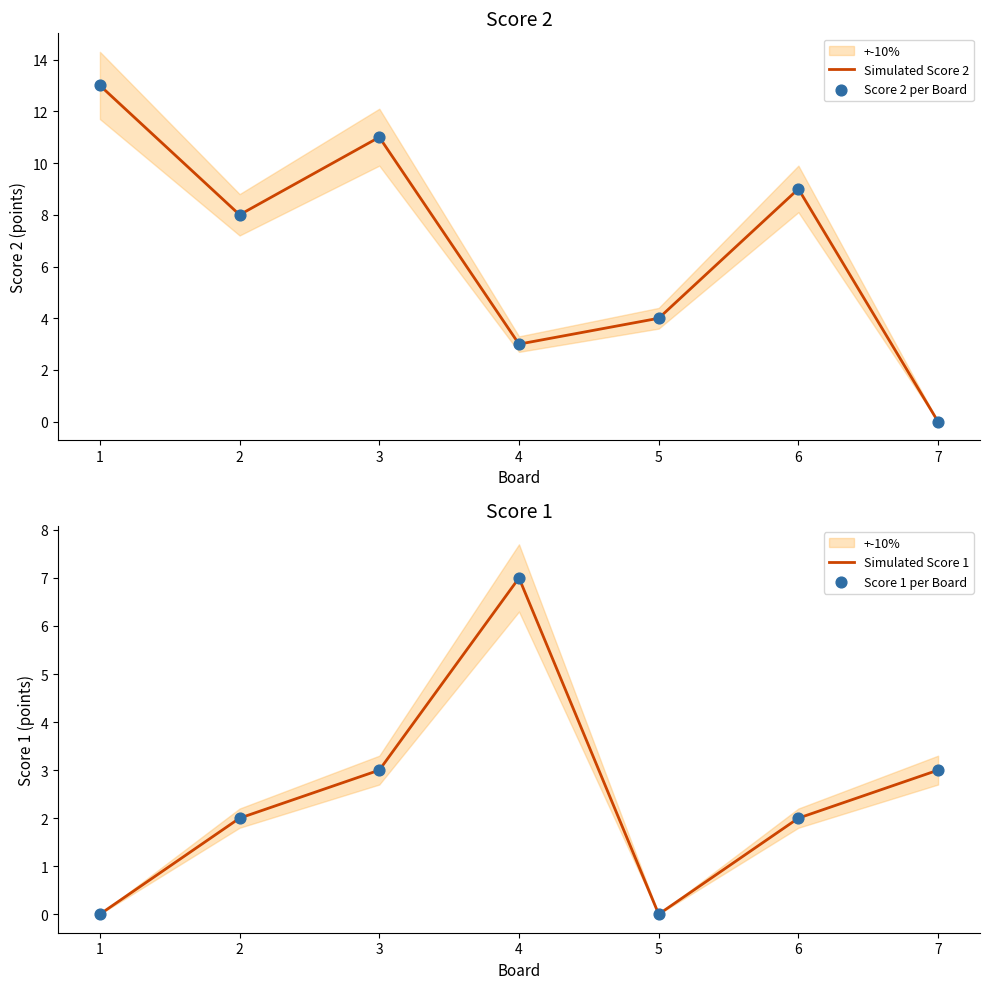

At how many categories does at least one series exceed 1?

7